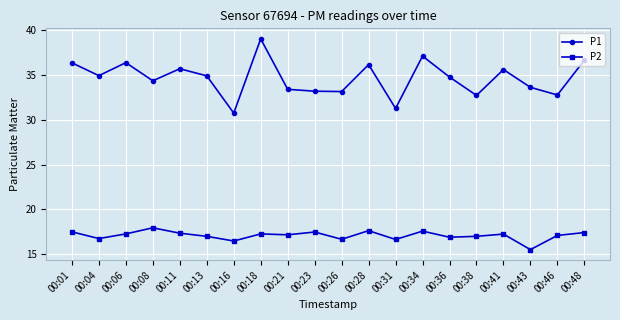

True or false: P1 has more than 1 interior local peaks.

True